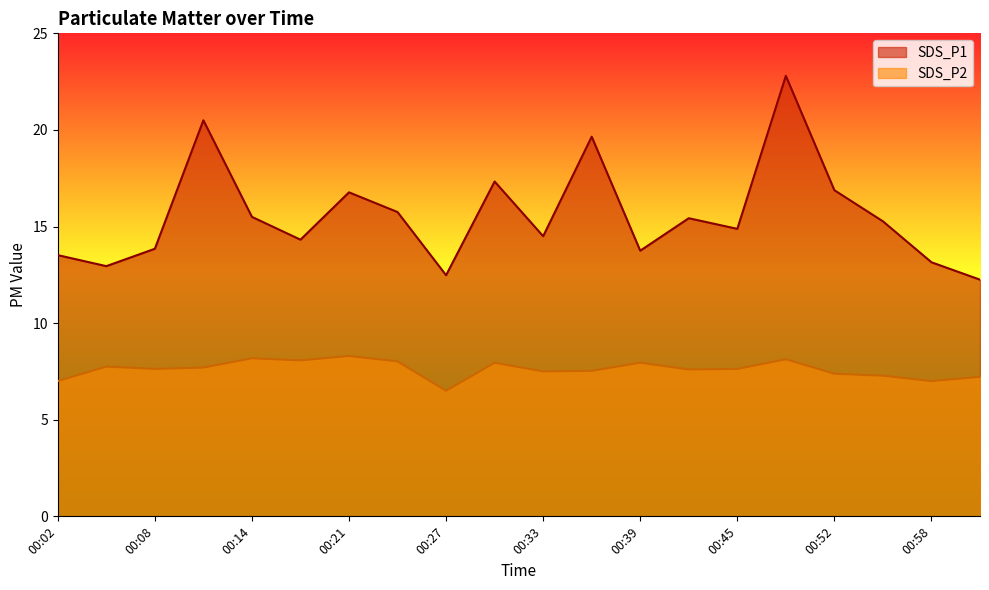

True or false: SDS_P1 and SDS_P2 cross at least once.

False